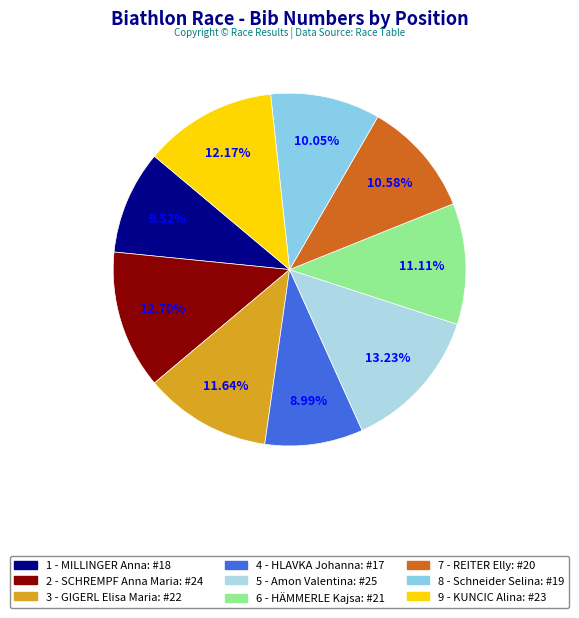

Is there a majority slice in this chart?

No